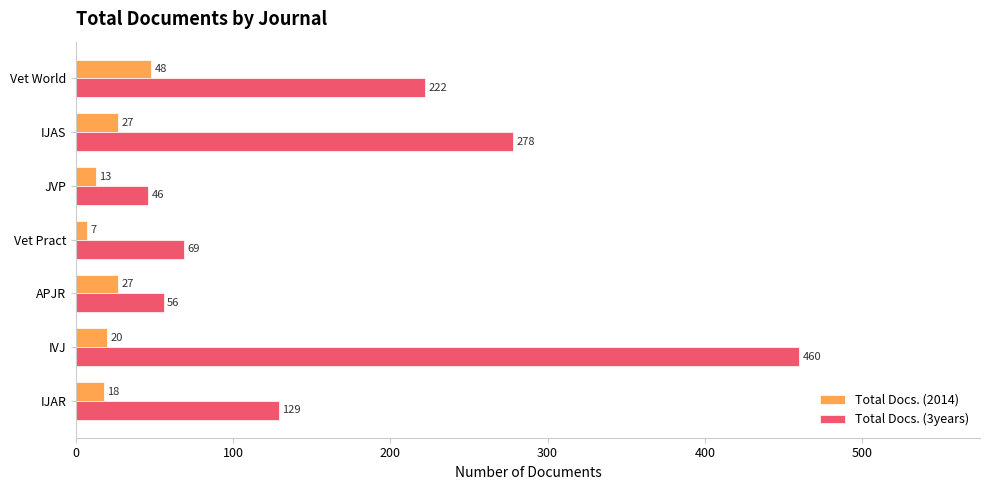

Is it true that Total Docs. (3years) equals 94 at Vet Pract?

False